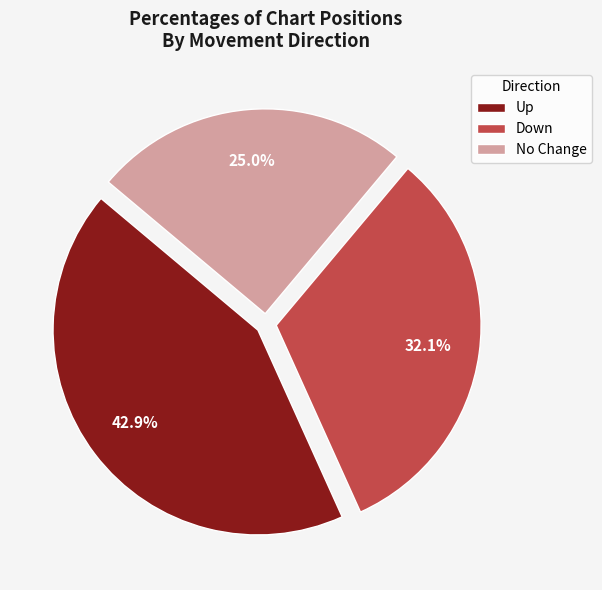

Which slice is the largest?

Up